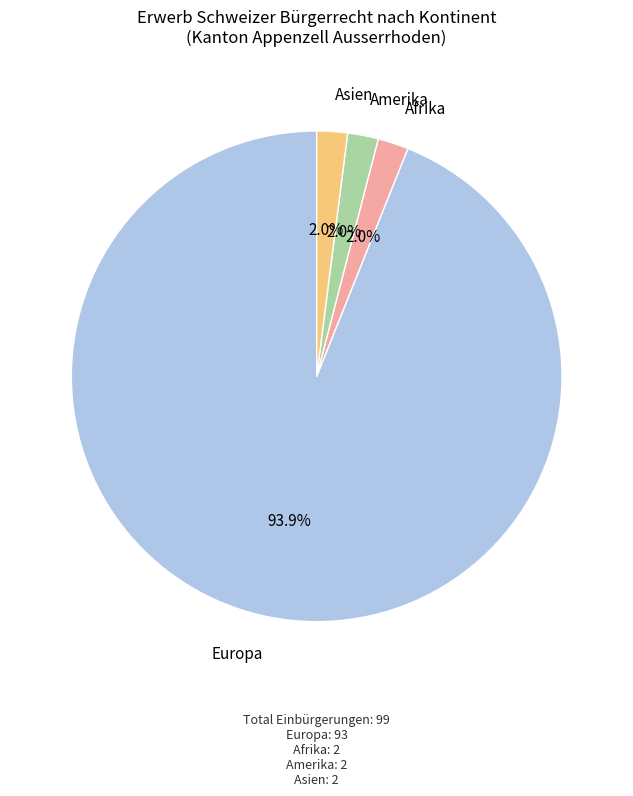

Is the sum of Afrika and Amerika greater than half?

No